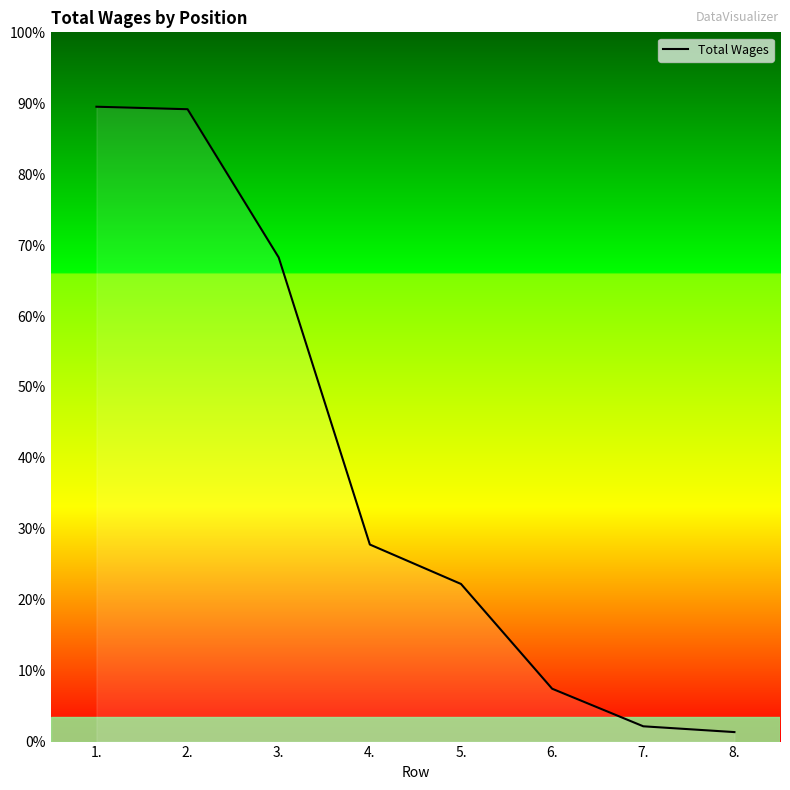

Does the chart display data point markers on the line(s)?

No